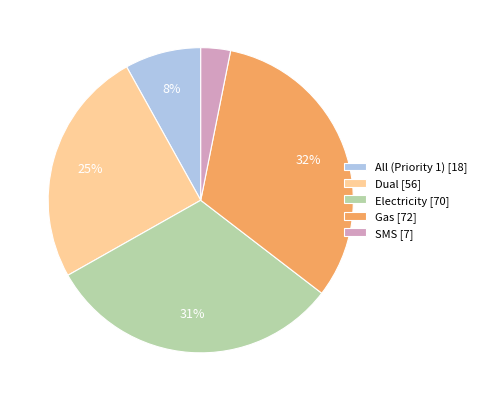

The Electricity slice represents 31% of the pie. True or false?

True